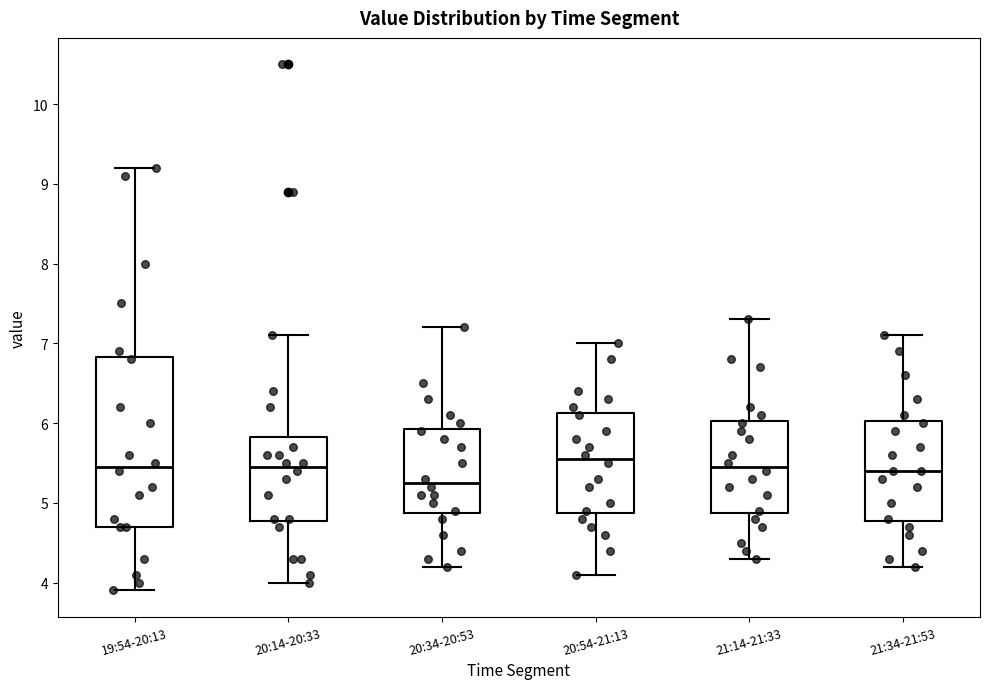

Reading left to right, read every box against the y-axis: the position of its median line, the range the box covers, and the ends of its whiskers. The values are not printed on the chart, so give them approximately, as read against the axis.

19:54-20:13: median 5.5, box 4.7 to 6.8, whiskers 3.9 to 9.2
20:14-20:33: median 5.5, box 4.8 to 5.8, whiskers 4.0 to 7.1
20:34-20:53: median 5.3, box 4.9 to 5.9, whiskers 4.2 to 7.2
20:54-21:13: median 5.6, box 4.9 to 6.1, whiskers 4.1 to 7.0
21:14-21:33: median 5.5, box 4.9 to 6.0, whiskers 4.3 to 7.3
21:34-21:53: median 5.4, box 4.8 to 6.0, whiskers 4.2 to 7.1